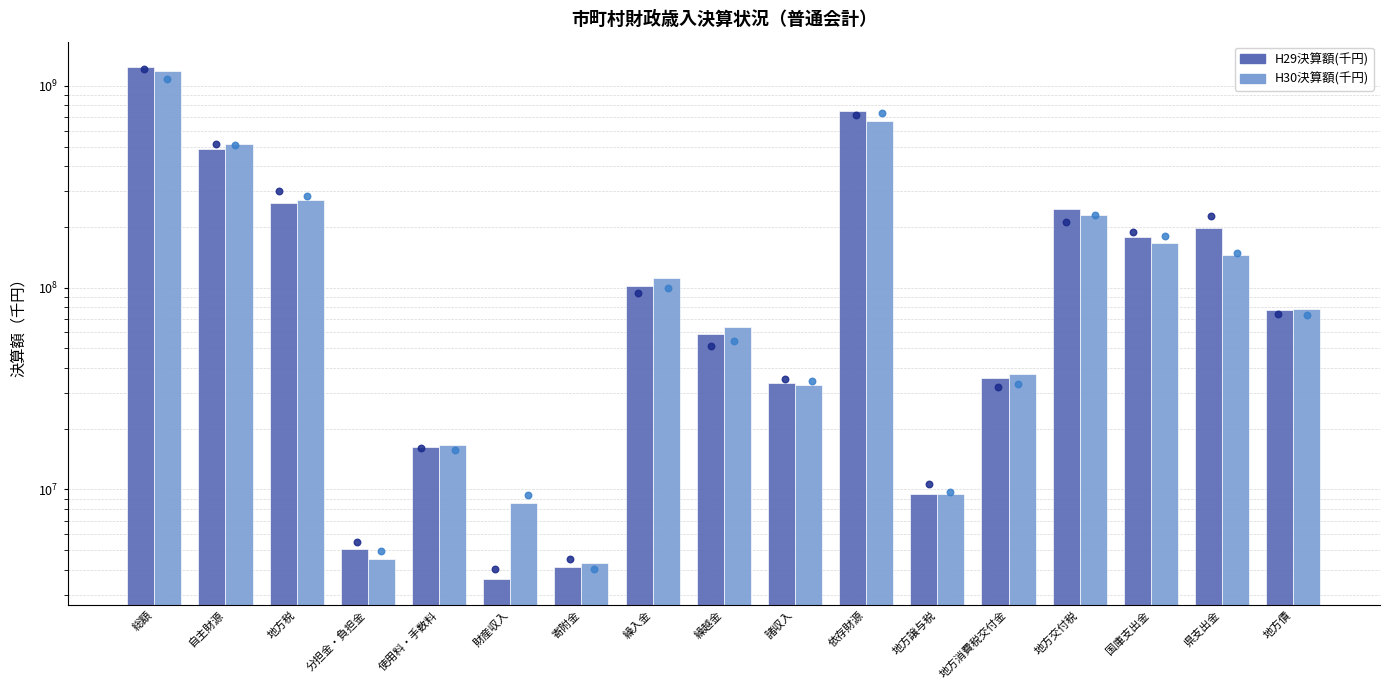

At which category is the sum across all series the highest?

総額